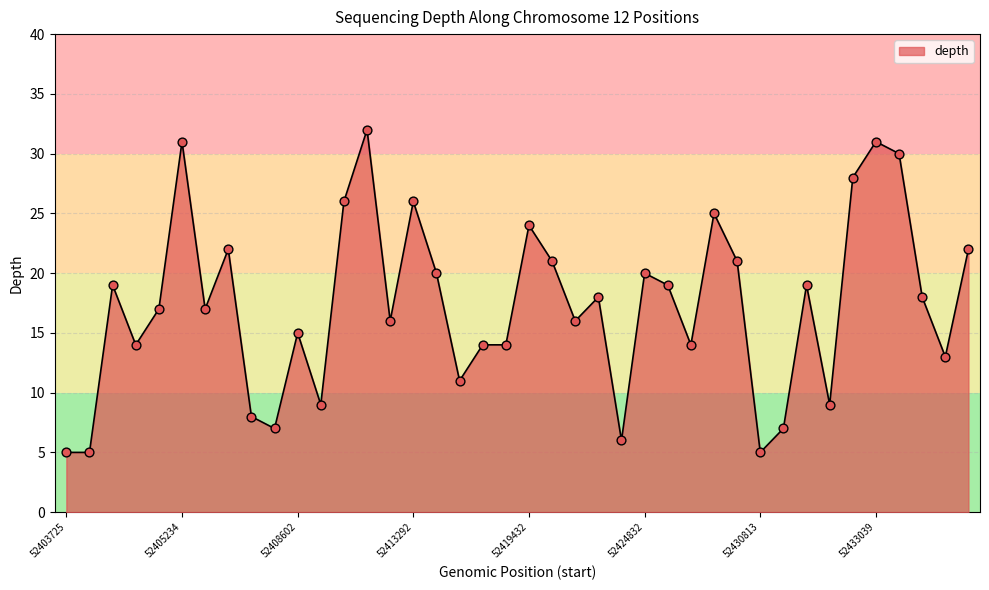

What is the maximum value shown in the chart?

32